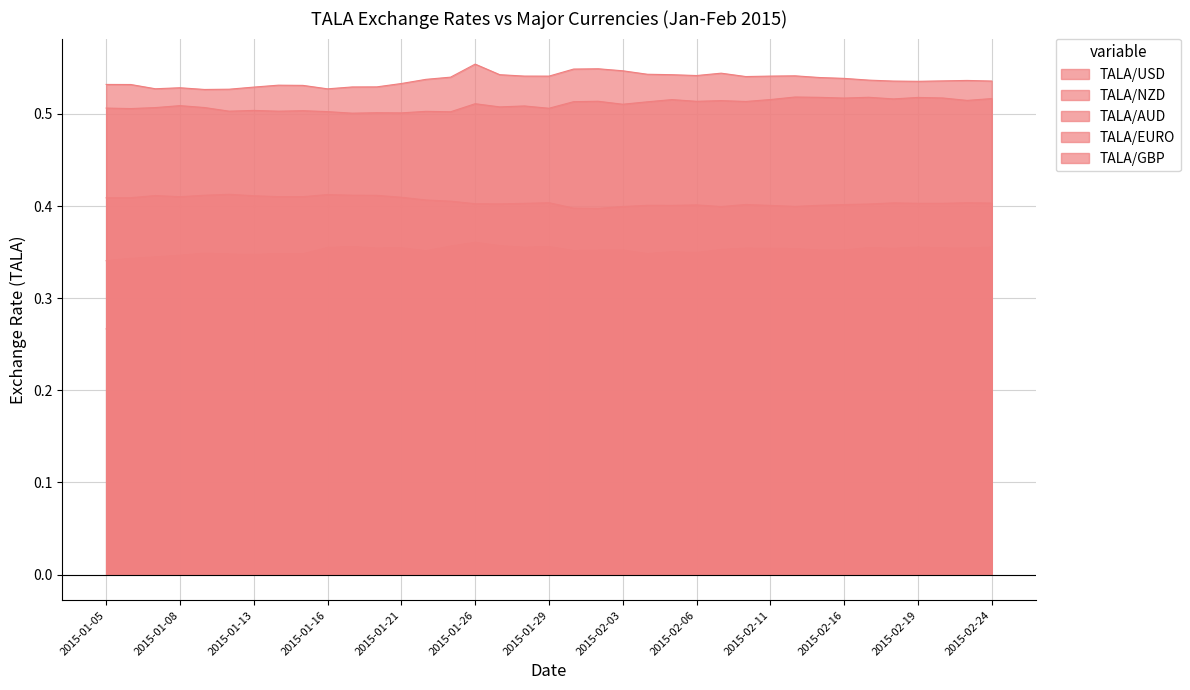

What are all the series names shown in the legend?

TALA/USD, TALA/NZD, TALA/AUD, TALA/EURO, TALA/GBP